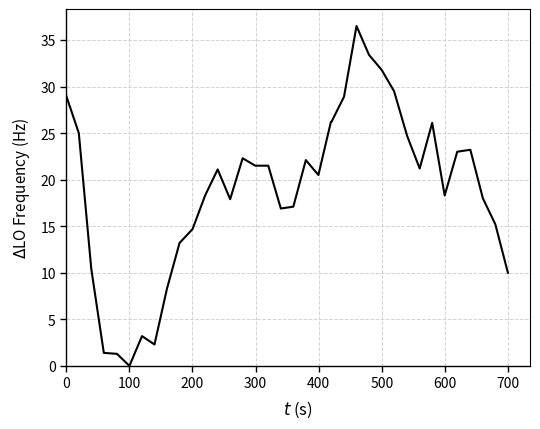

What is the greatest value displayed?

36.5